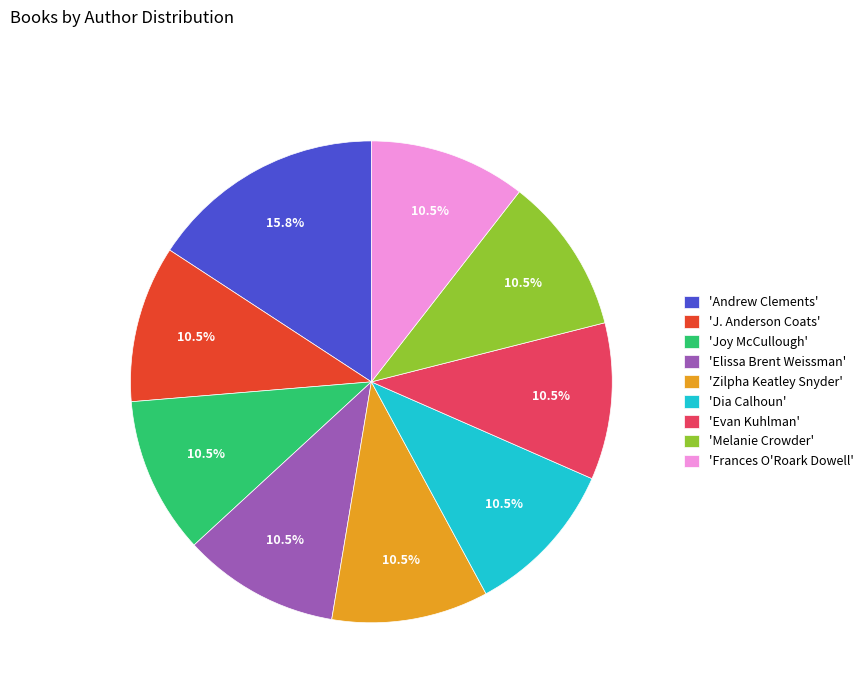

Is there any slice that represents more than half of the pie?

No